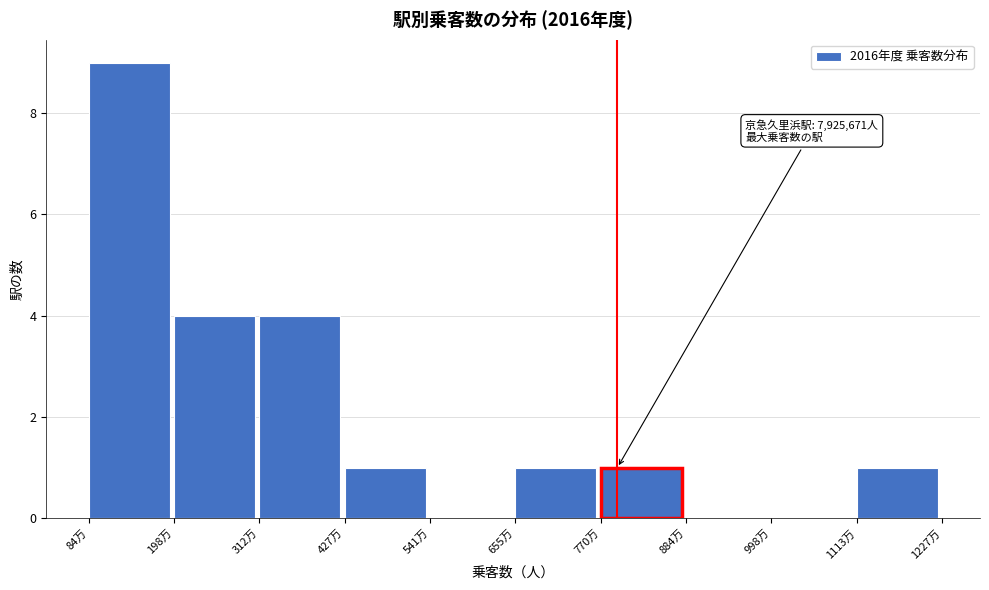

Reading left to right, what are all the values shown in this chart?

84万=9	198万=4	312万=4	427万=1	541万=0	655万=1	770万=1	884万=0	998万=0	1113万=1